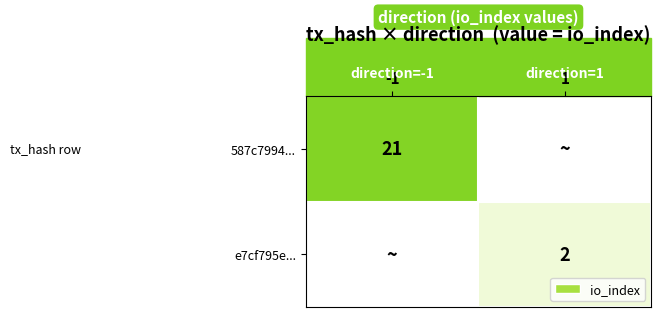

True or false: 587c7994... has a value of 13 at -1.

False